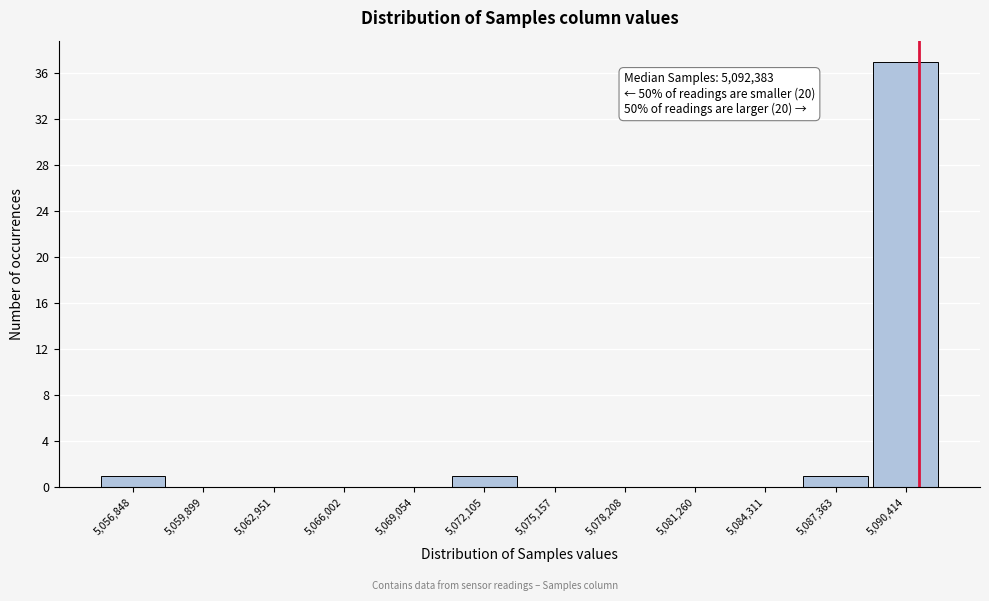

Reading left to right, what are all the values shown in this chart?

5,056,848=1	5,059,899=0	5,062,951=0	5,066,002=0	5,069,054=0	5,072,105=1	5,075,157=0	5,078,208=0	5,081,260=0	5,084,311=0	5,087,363=1	5,090,414=37